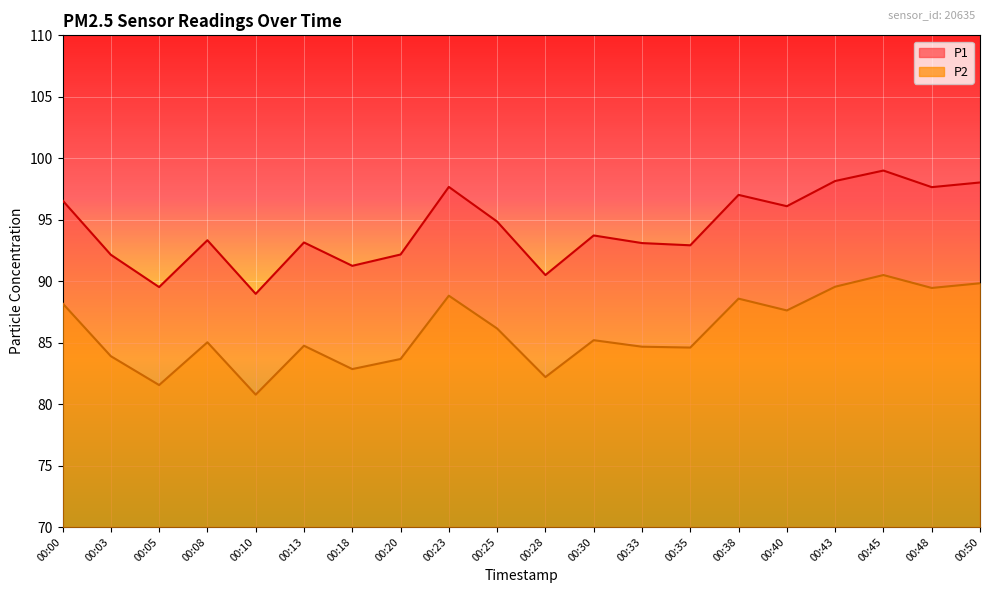

What is the sum of the P2 values at 00:50 and 00:38?

178.4